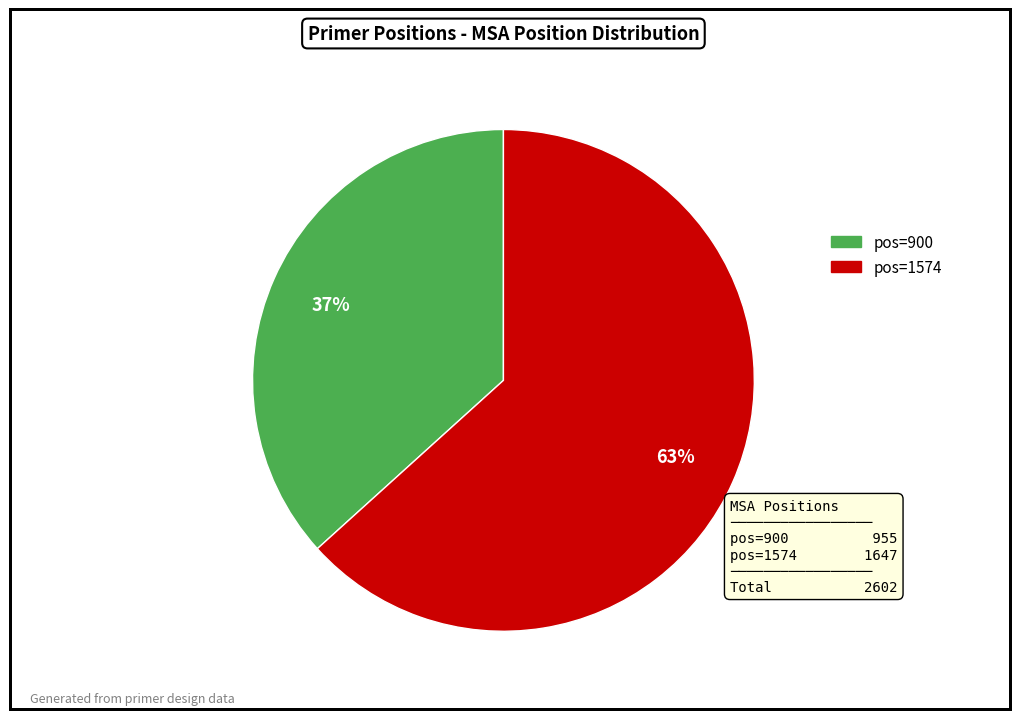

To the nearest percent, what is the average slice percentage?

50%